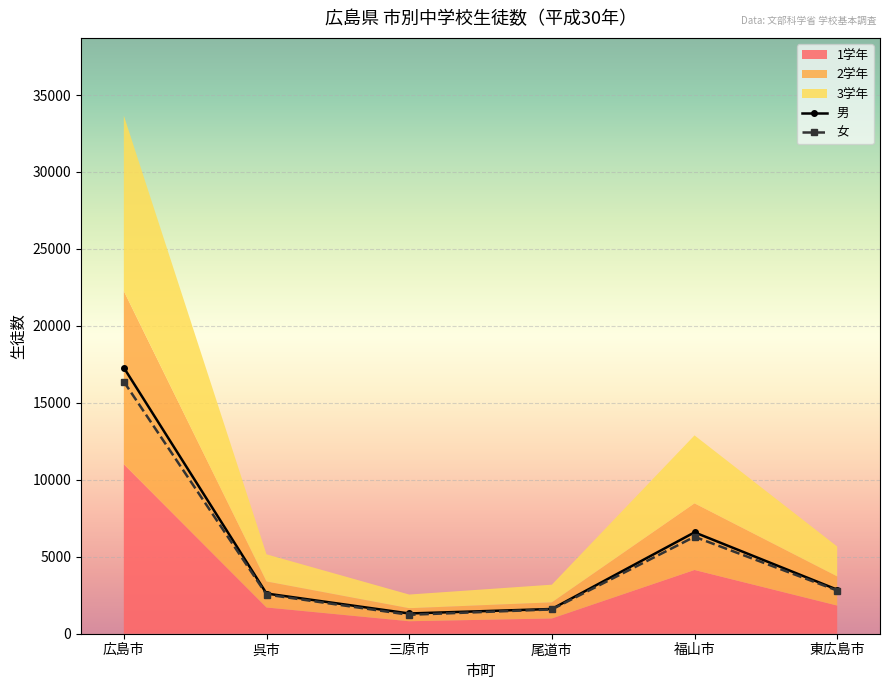

What is the value of the 男 point at the 2nd from the left?

2611